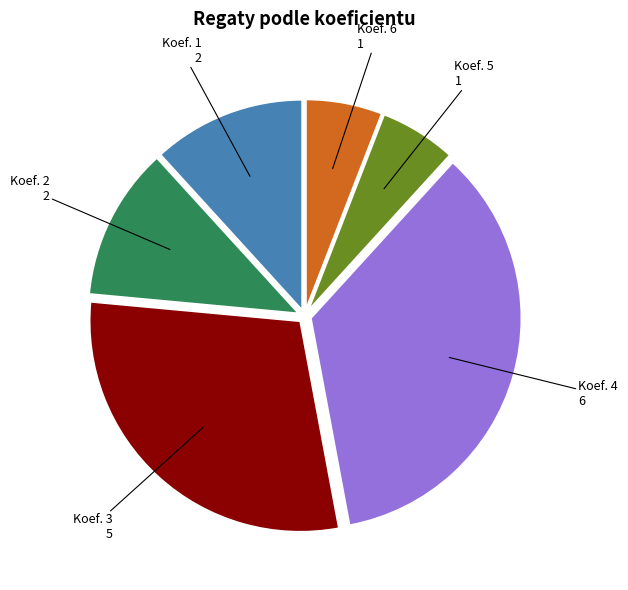

Is there a majority slice in this chart?

No